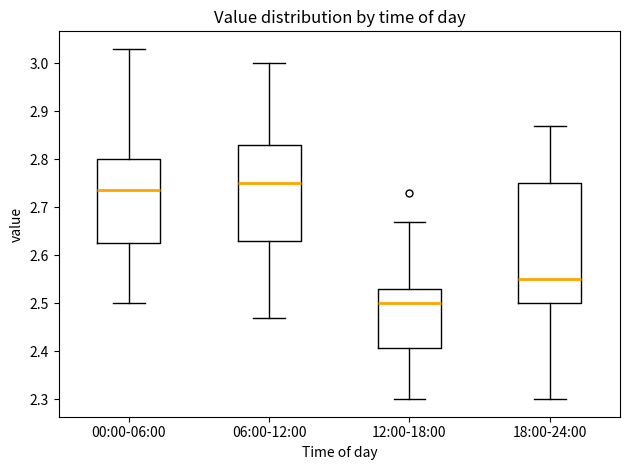

Which box is the tallest, from its lower edge to its upper edge?

18:00-24:00